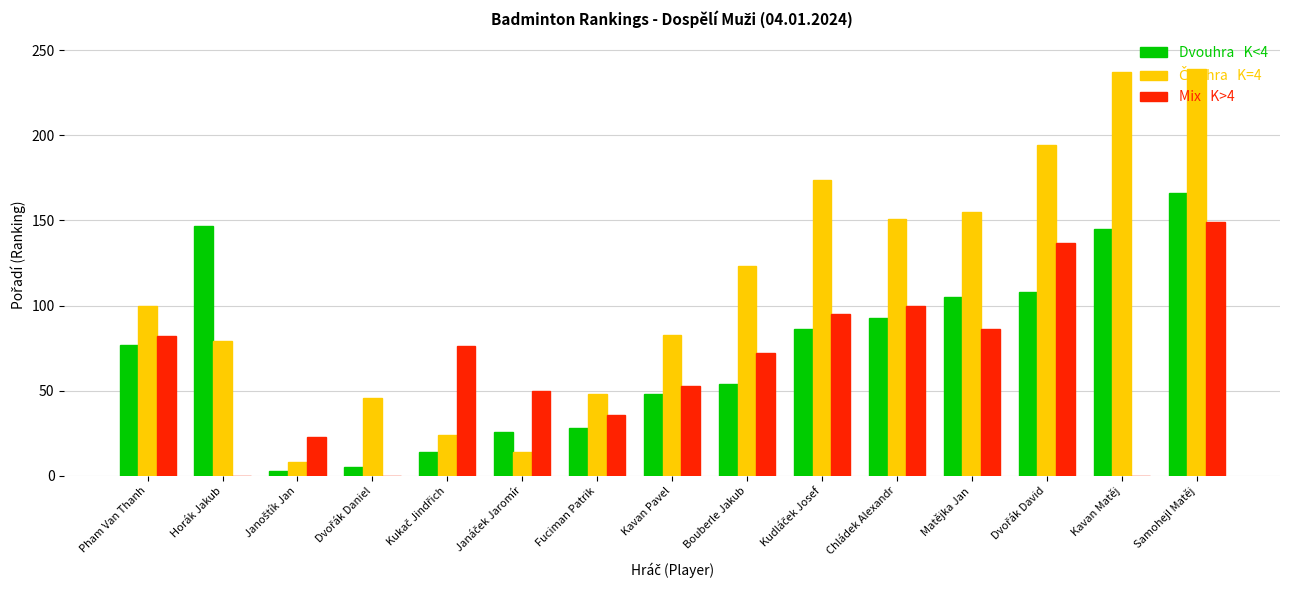

At which category is the sum across all series the highest?

Samohejl Matěj